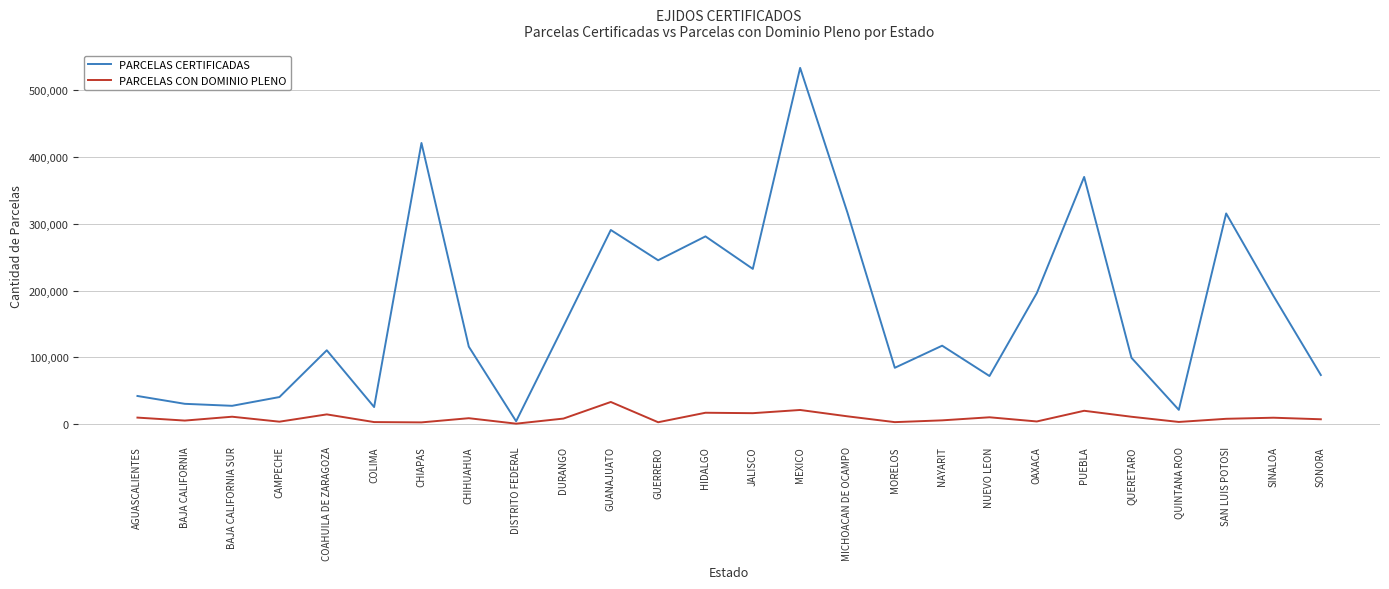

Which series has the widest spread of values?

PARCELAS CERTIFICADAS